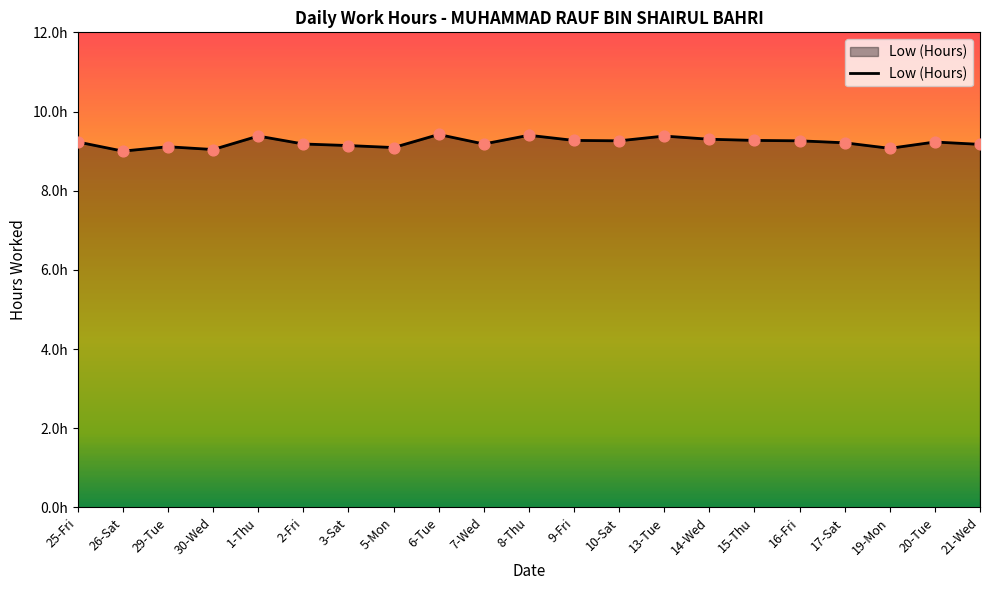

Between 13-Tue and 26-Sat, which is larger?

13-Tue